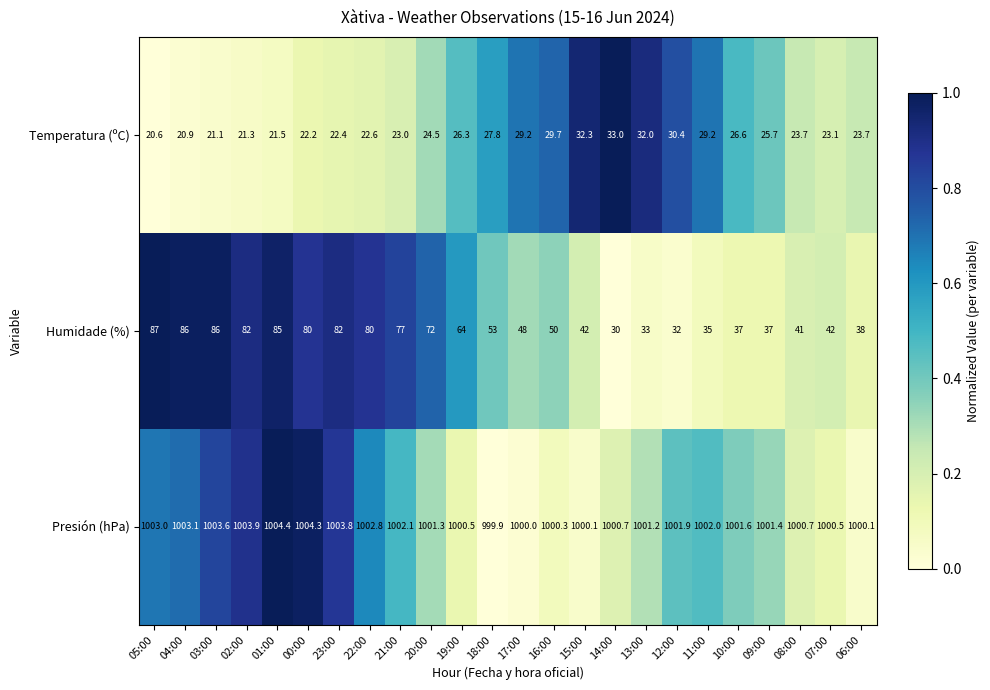

True or false: Presión (hPa) has a value of 1000.7 at 14:00.

True